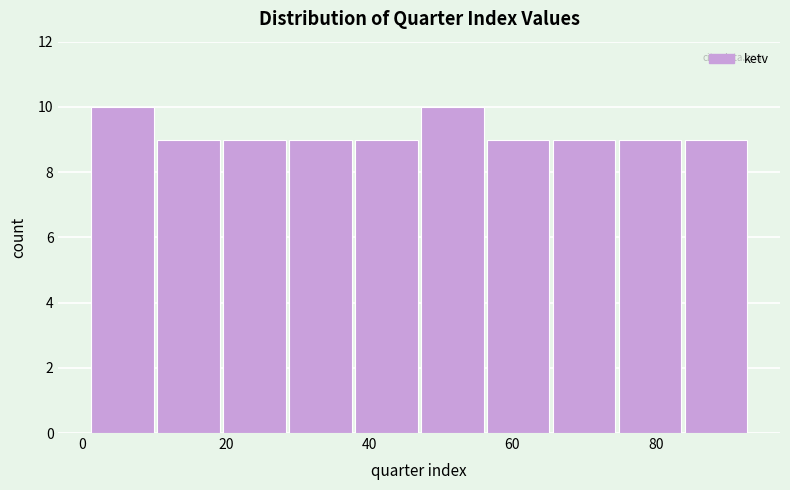

What is the height of the bar covering 28.6 to 37.8 on the x-axis? Neither the bar edges nor the heights are printed on the chart, so give them approximately, as read against the axes.

9